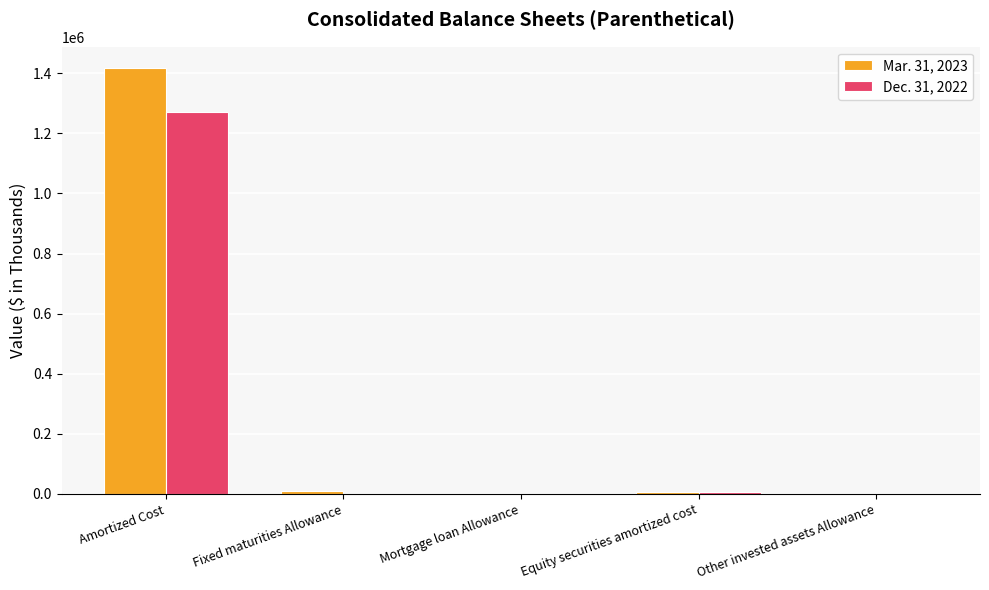

Which category has the highest value across all series?

Amortized Cost